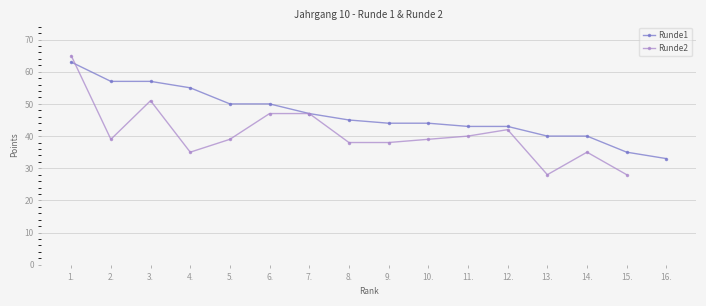

At which label does the data first exceed 45?

1.